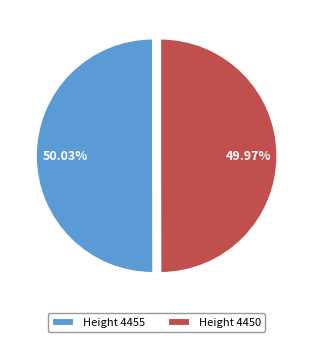

Is the sum of Height 4450 and Height 4455 greater than half?

Yes